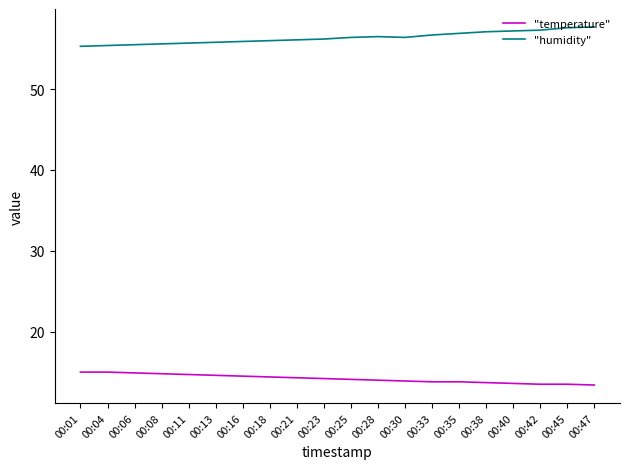

What is the difference between the maximum and minimum values in the "temperature" series?

1.6